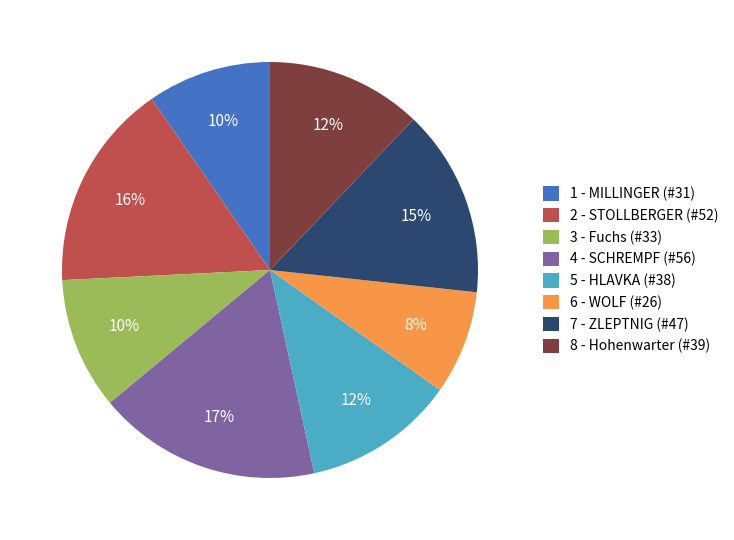

Is it true that 8 - Hohenwarter is 12% of the pie?

True